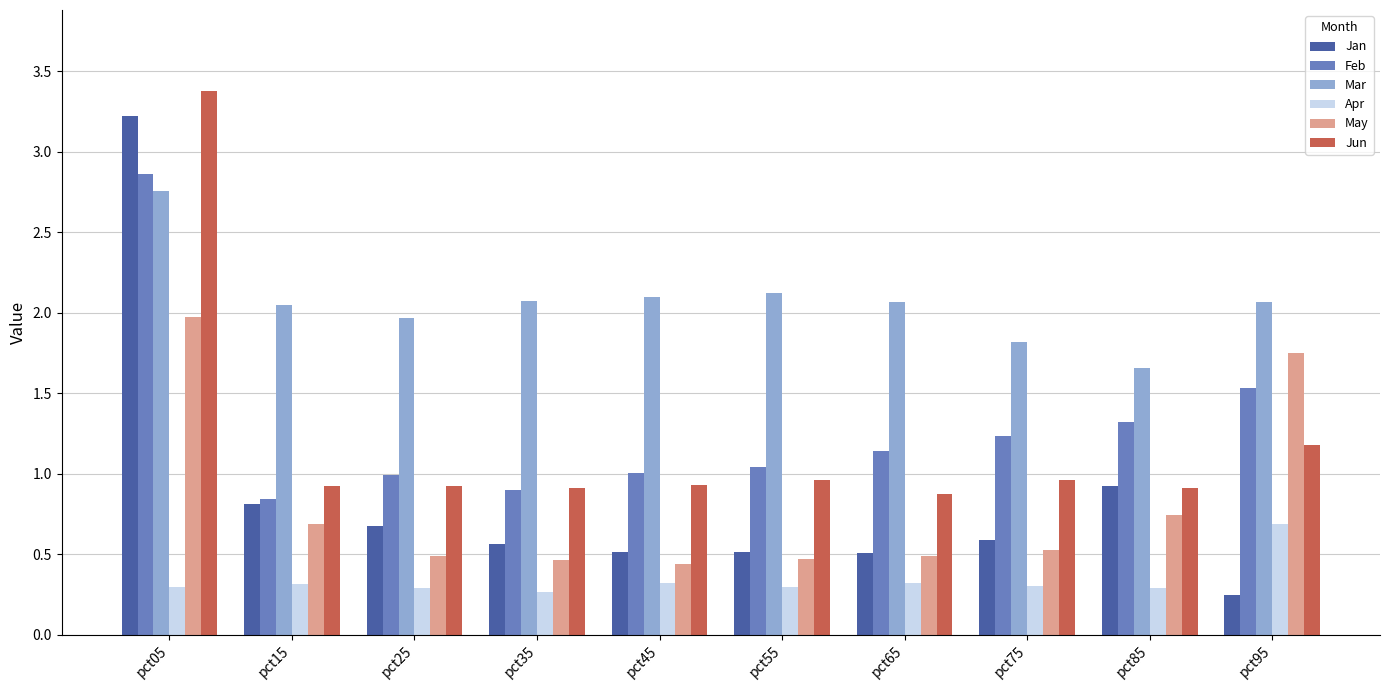

What is the difference between the second highest and second lowest values in the Mar series?

0.3